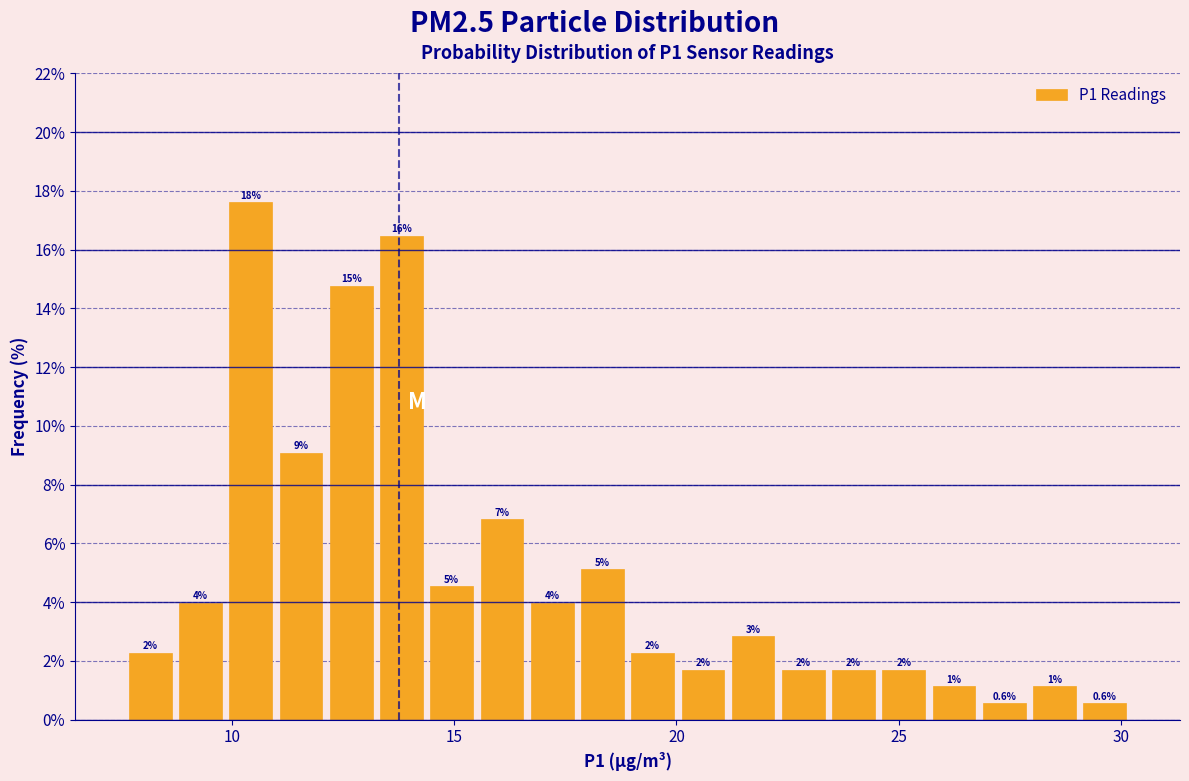

Around what value on the x-axis is the tallest bar? Give the approximate position of its centre, as read against the axis.

10.5